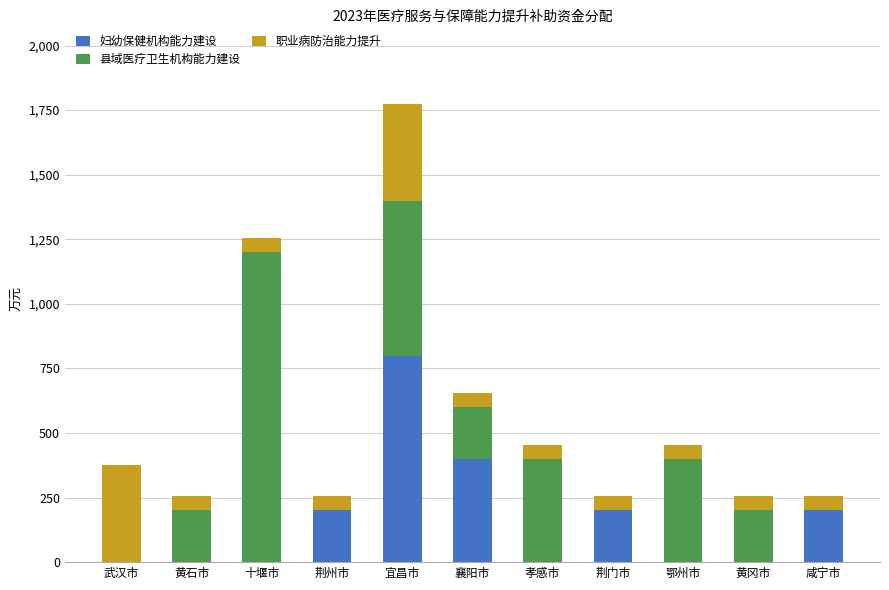

Which category has the highest value in the 妇幼保健机构能力建设 series?

宜昌市